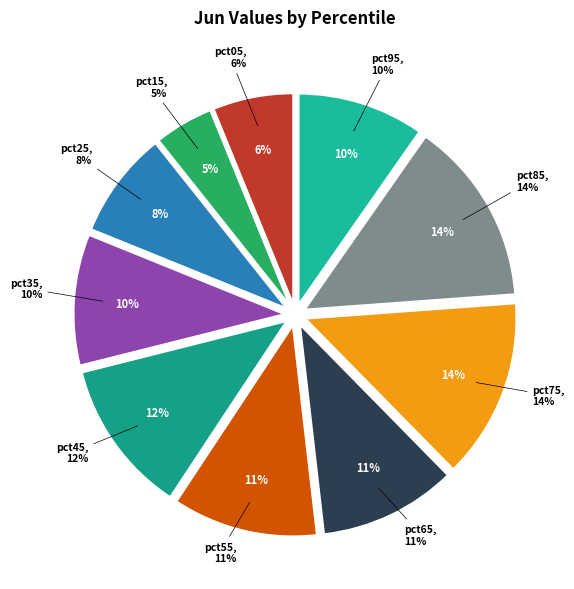

Is it true that pct05 is 6% of the pie?

True